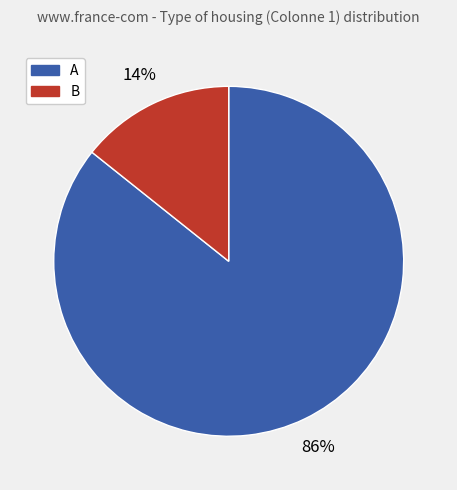

How many slices are in this pie chart?

2